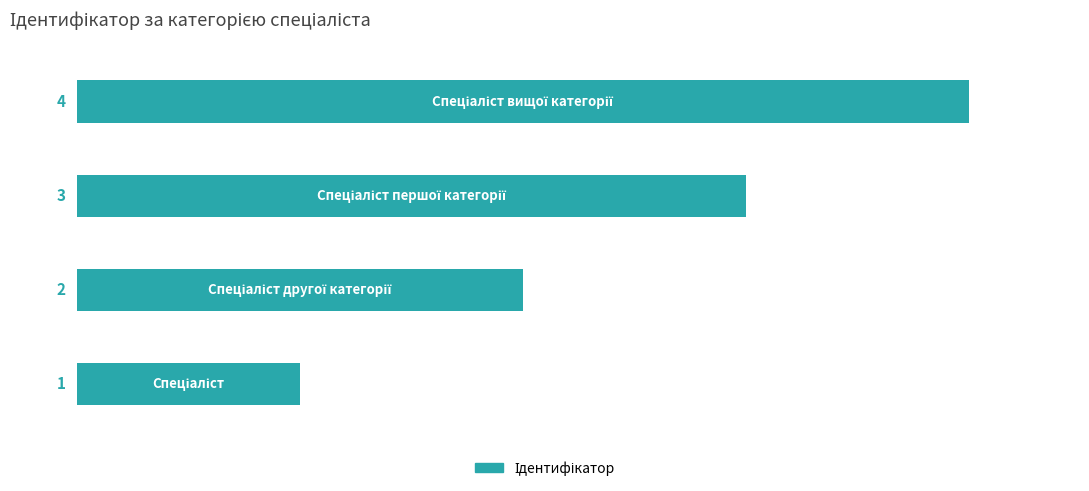

What is the sum of all values?

10